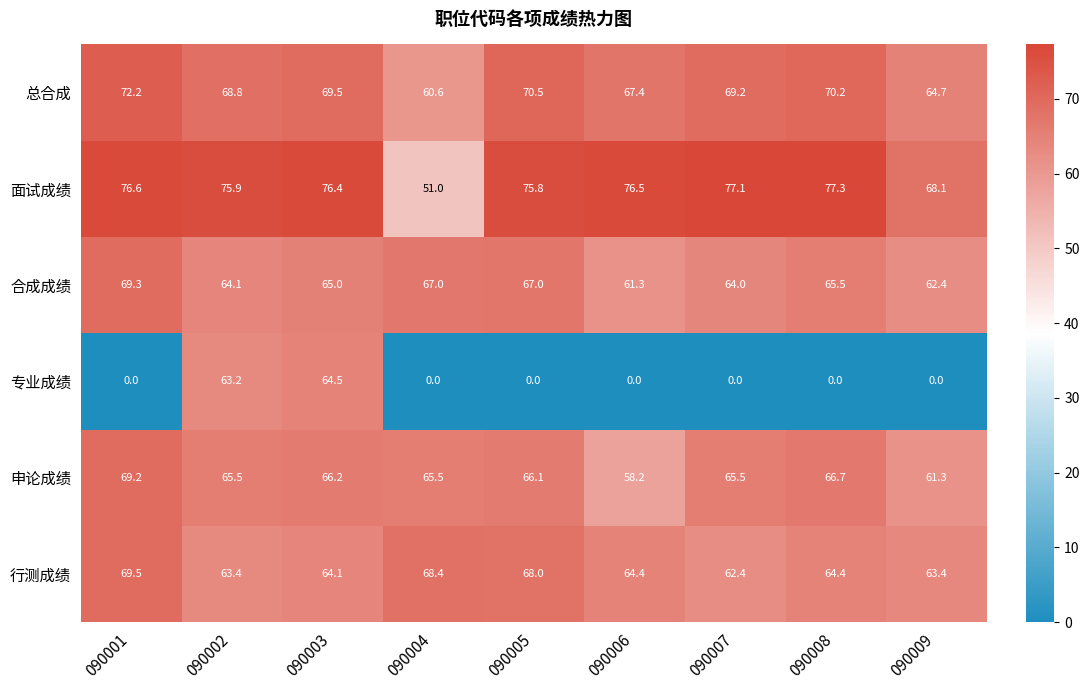

True or false: 行测成绩 has a value of 64.1 at 090003.

True